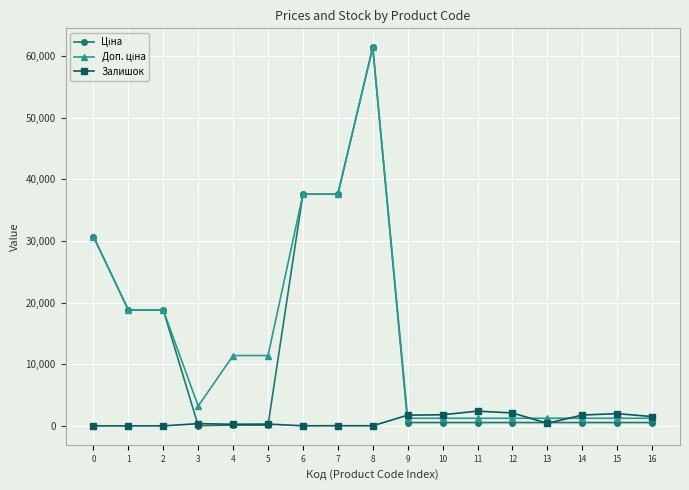

True or false: Залишок has more than 1 points higher than both neighbors.

True